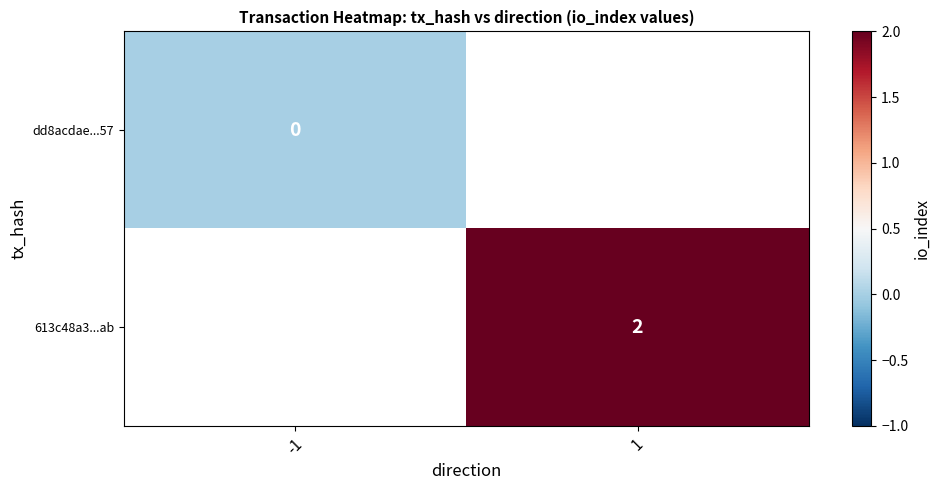

Between -1 and 1, which is larger?

1